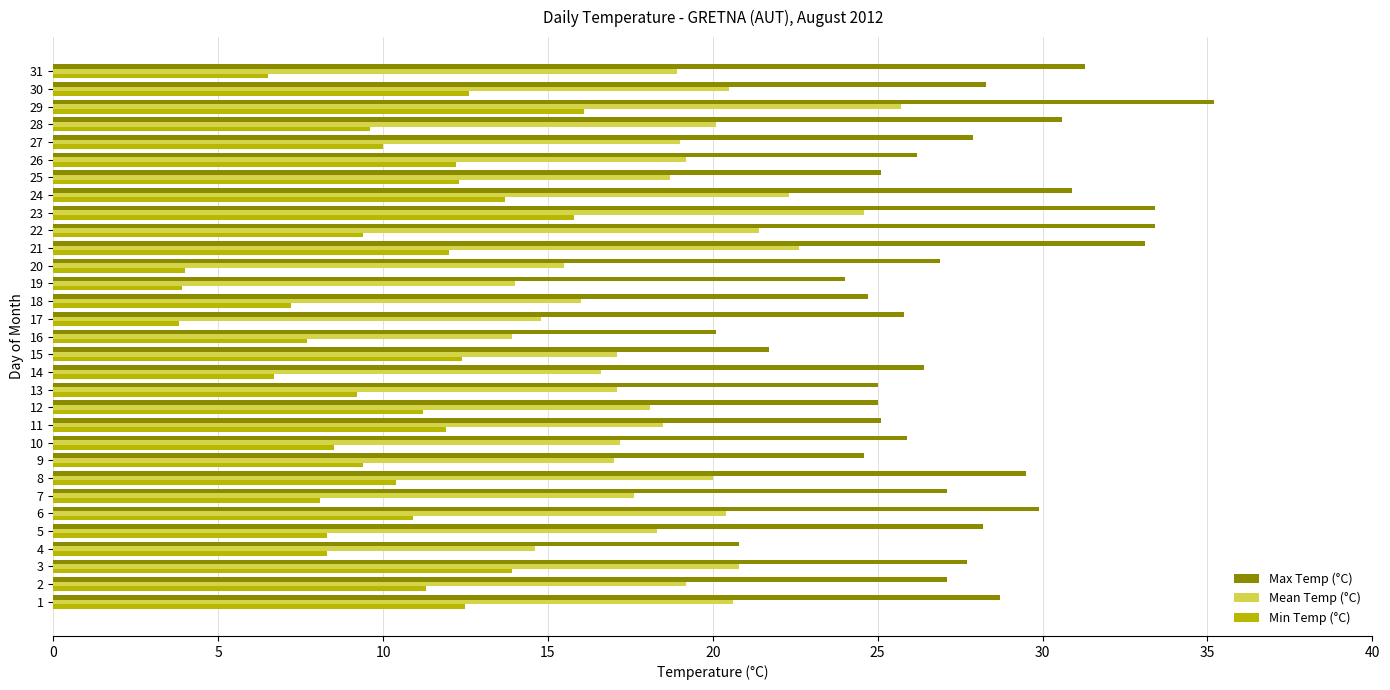

How many categories are shown in the chart?

31